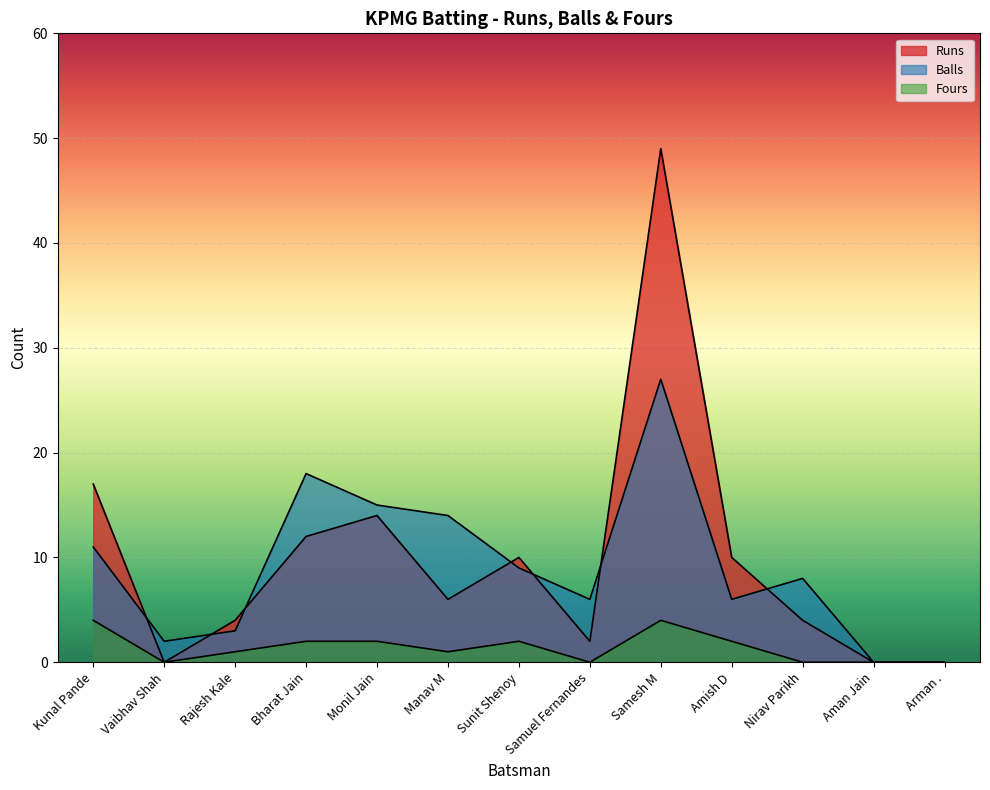

How many categories are shown in the chart?

13